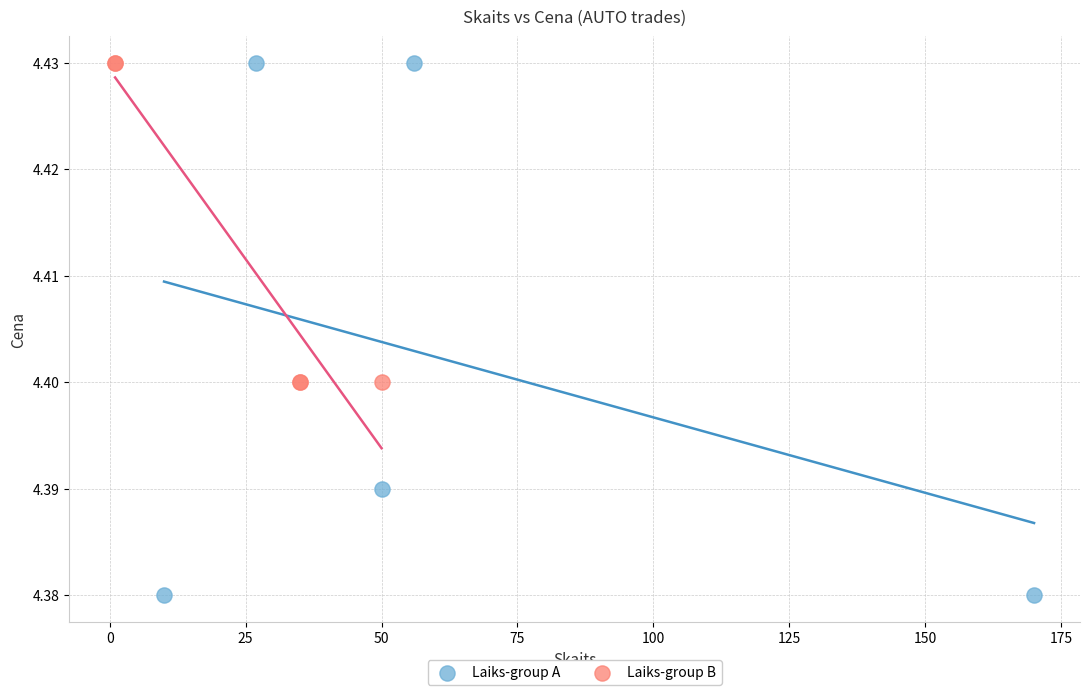

What are all the series names shown in the legend?

Laiks-group A, Laiks-group B